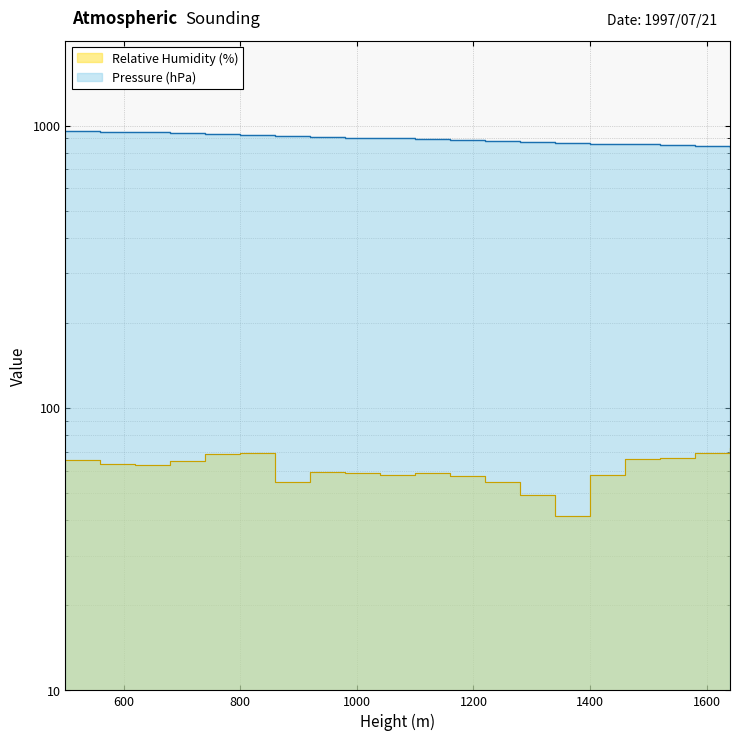

What is the minimum value for Pressure (hPa)?

840.0